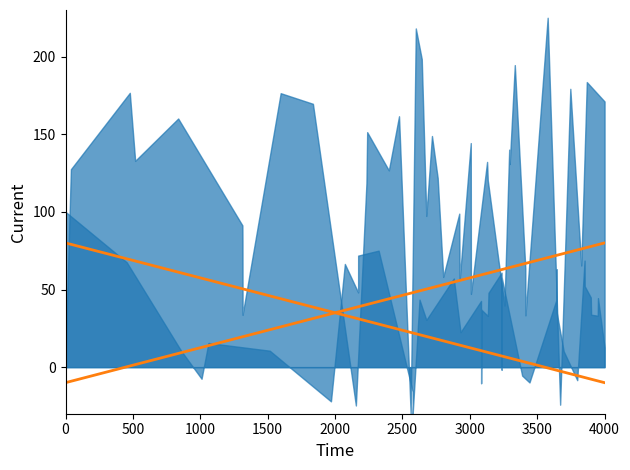

True or false: Fit Uncorrected and Fit Corrected intersect in this chart.

True